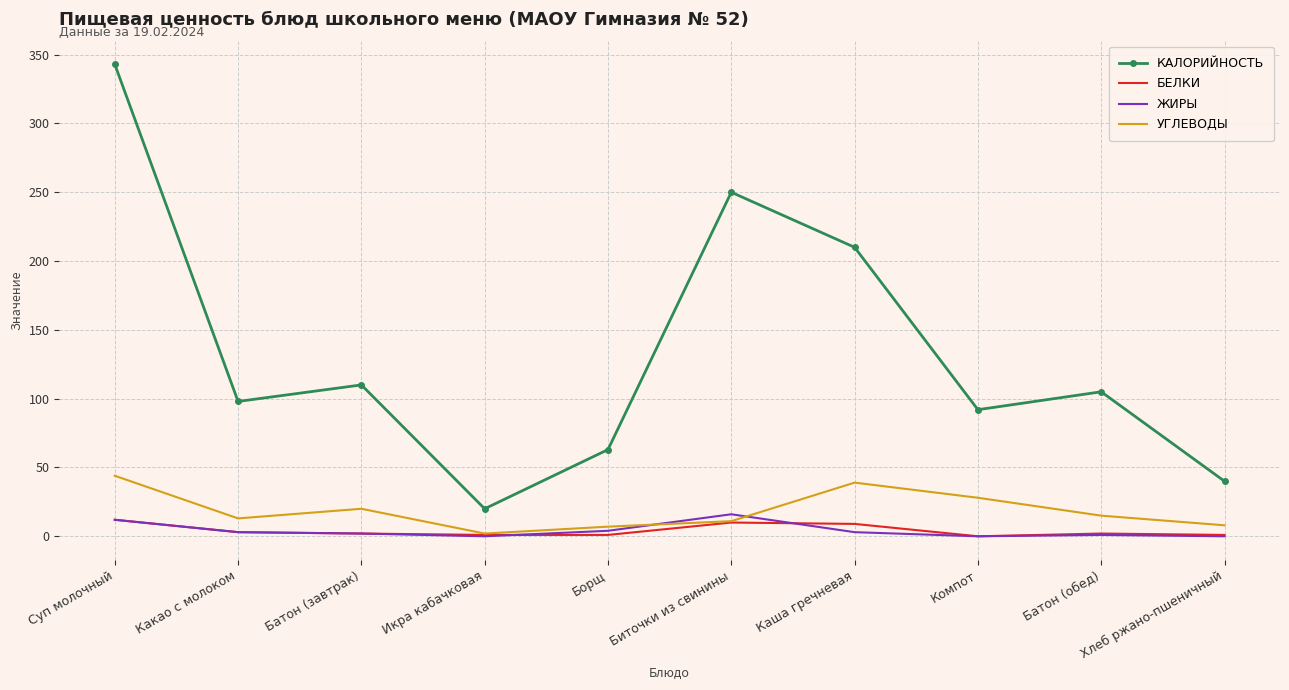

What position from the right is Суп молочный?

10